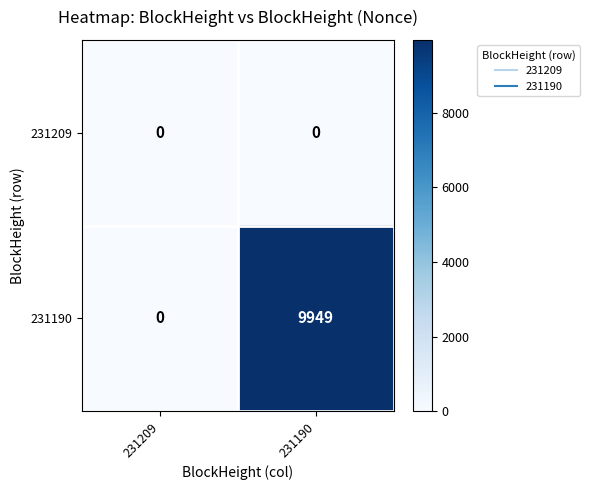

Reading right to left, what are all the values shown in this chart?

231209: 231190=0	231209=0
231190: 231190=9949	231209=0